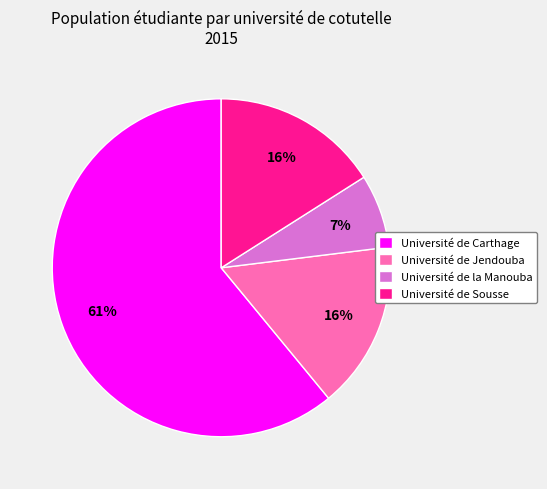

What is the ratio of the value at Université de Sousse to the value at Université de Jendouba?

1.0